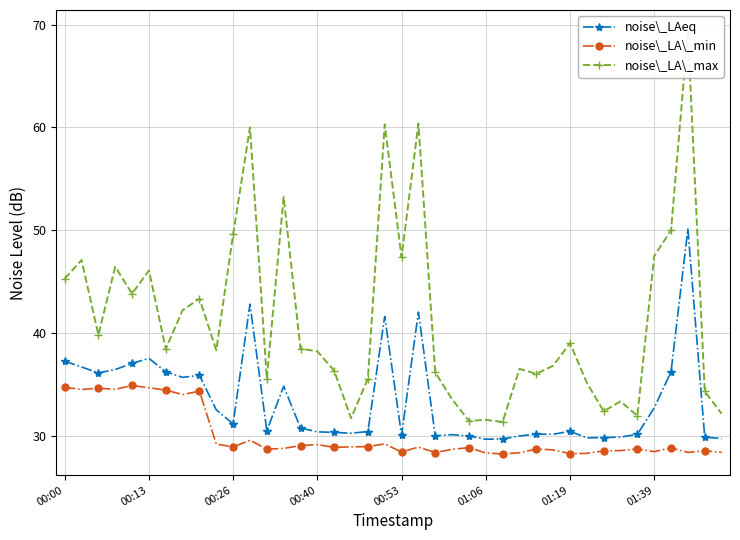

Which series has the largest total across all categories?

noise\_LA\_max